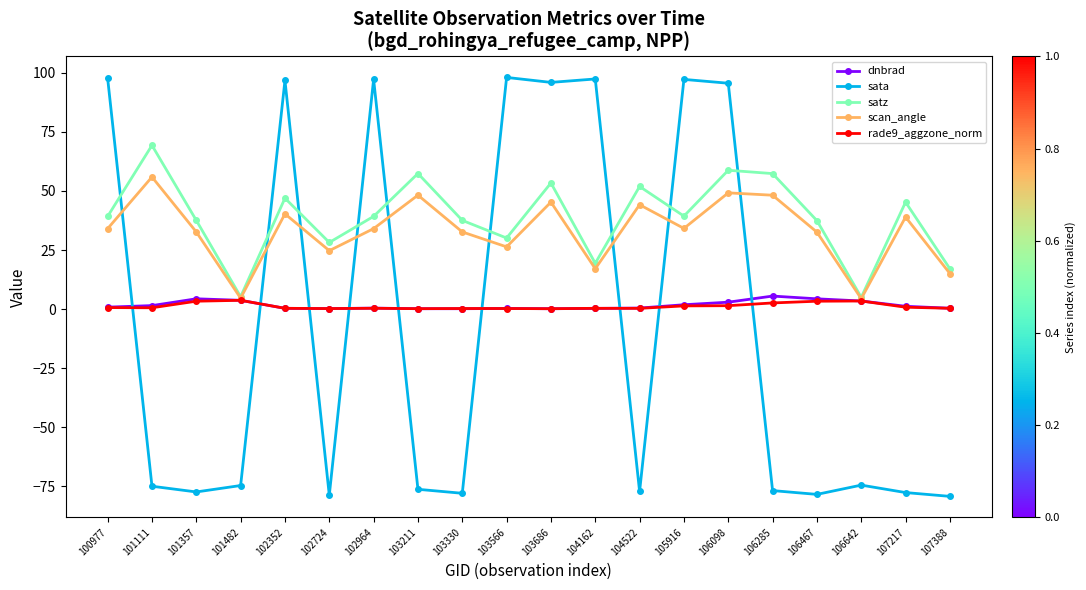

What are all the series names shown in the legend?

dnbrad, sata, satz, scan_angle, rade9_aggzone_norm